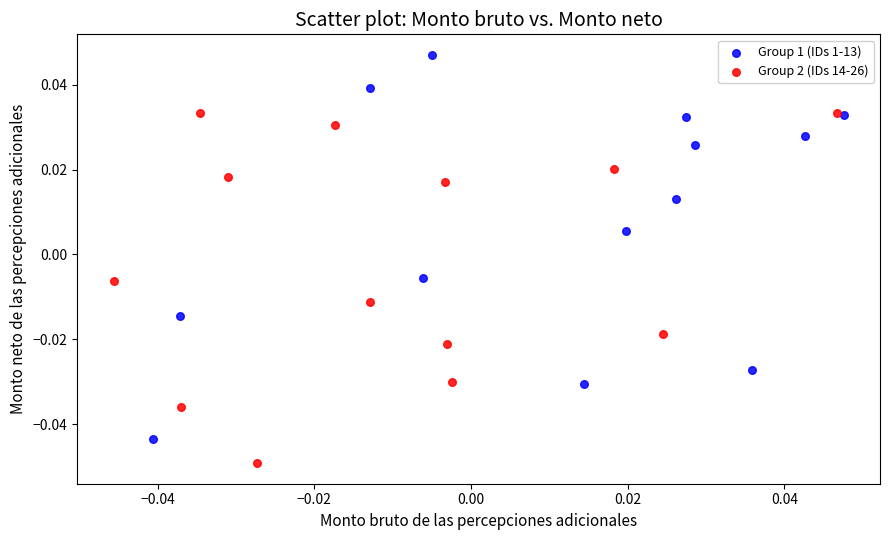

Which series reaches the maximum Y coordinate?

Group 1 (IDs 1-13)